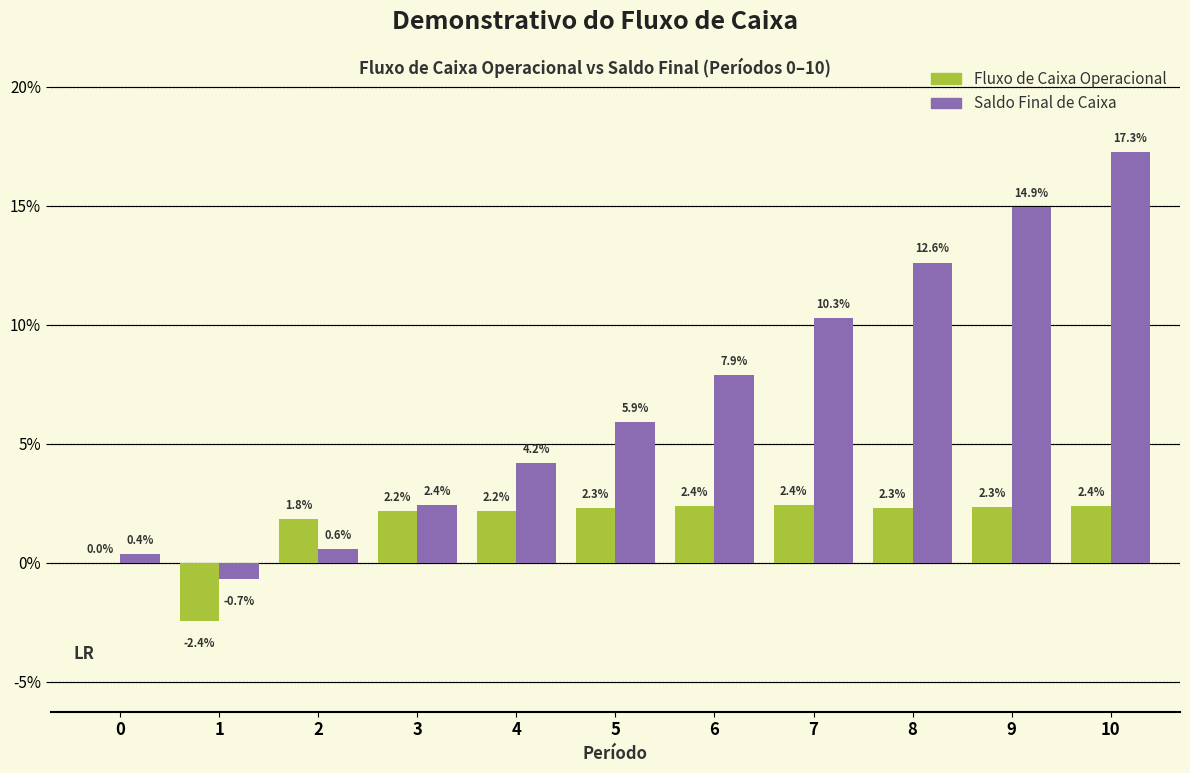

Reading left to right, what are all the values shown in this chart?

Fluxo de Caixa Operacional: 0=0.0	1=-2.4	2=1.8	3=2.2	4=2.2	5=2.3	6=2.4	7=2.4	8=2.3	9=2.3	10=2.4
Saldo Final de Caixa: 0=0.4	1=-0.7	2=0.6	3=2.4	4=4.2	5=5.9	6=7.9	7=10.3	8=12.6	9=14.9	10=17.3